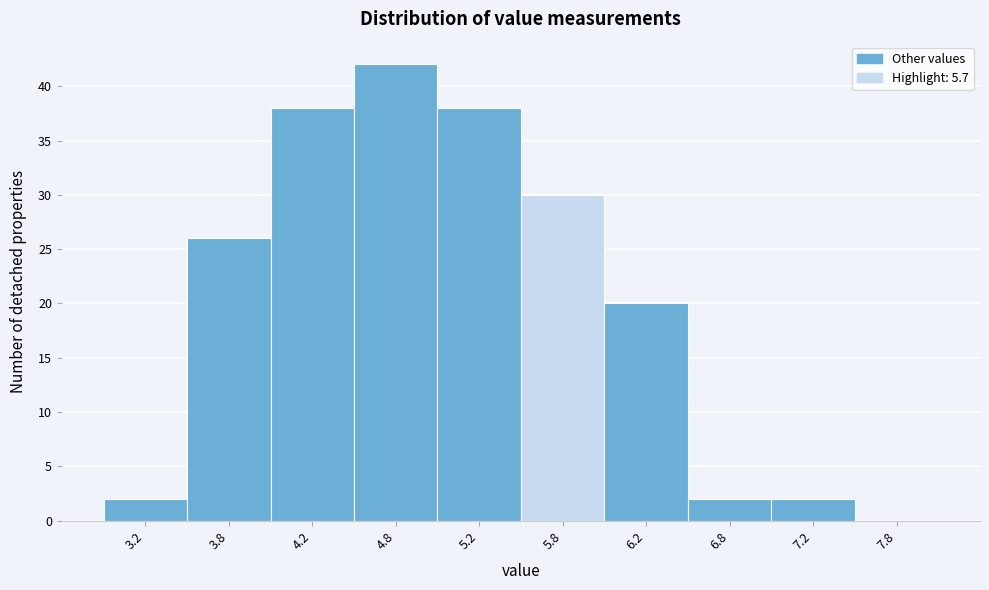

How tall is the bar that spans 6.0 to 6.5 on the x-axis? The values are not printed on the chart, so give them approximately, as read against the axis.

20